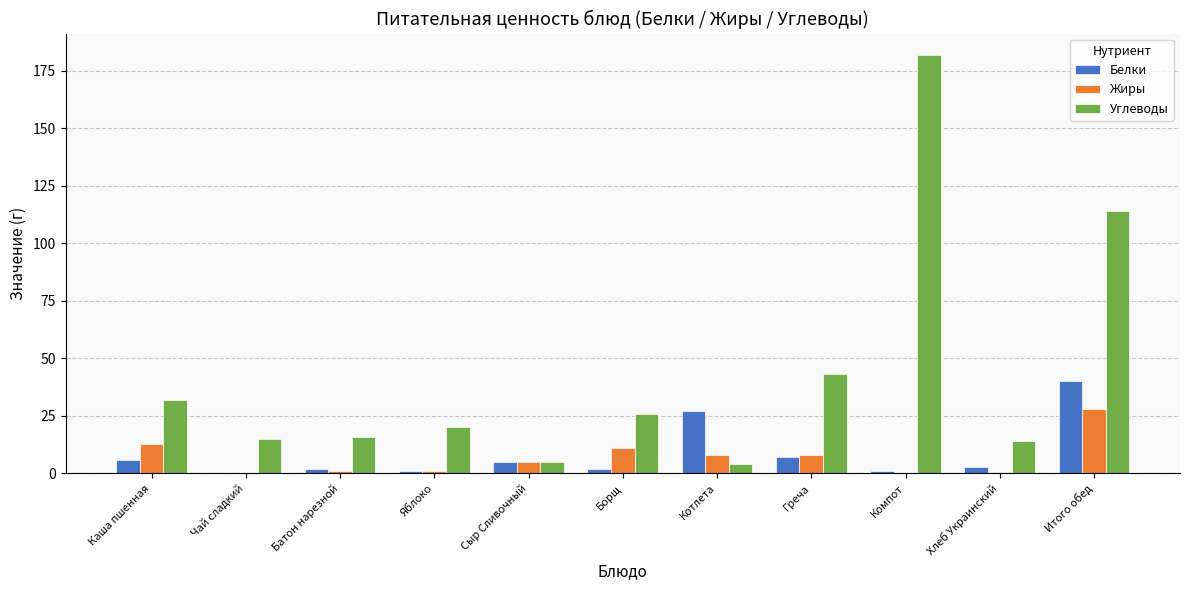

What is the total value across all series at Сыр Сливочный?

15.0